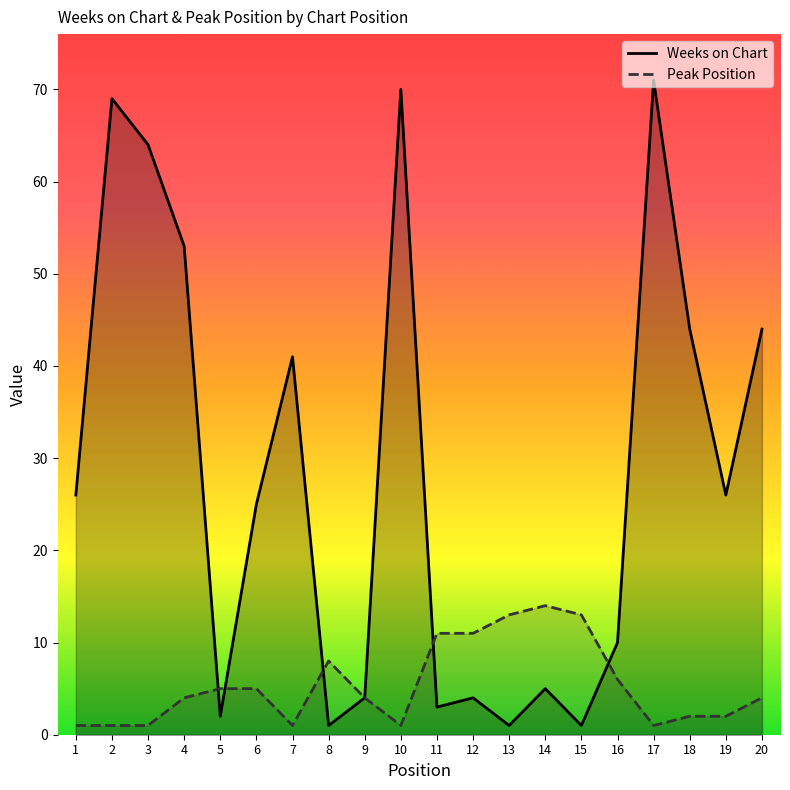

At which category does Peak Position reach its first local valley?

7